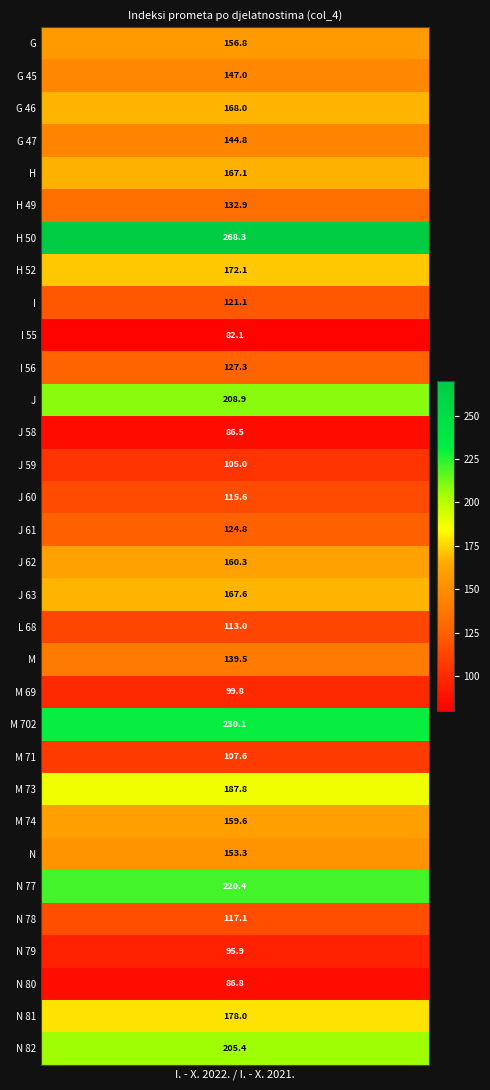

At which label does the data first exceed 146?

G